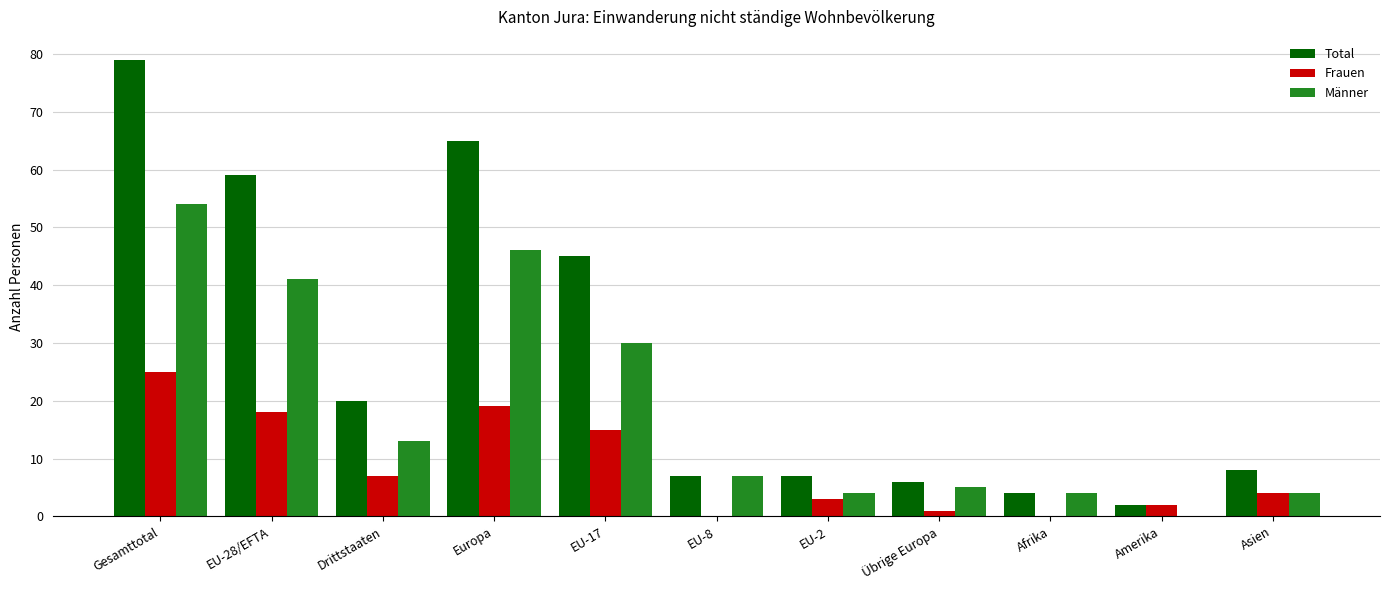

The value of Total at Drittstaaten is 33. True or false?

False